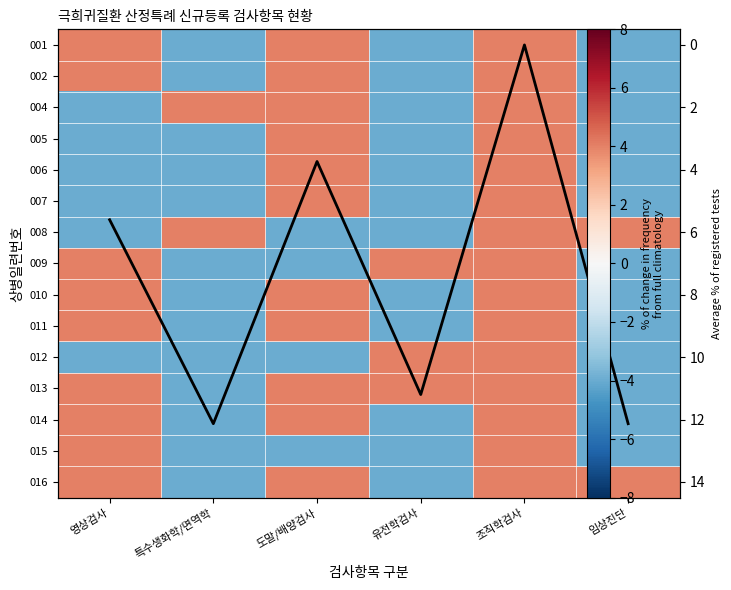

List the series in order of their peak value, highest first.

mean, 001, 002, 004, 005, 006, 007, 008, 009, 010, 011, 012, 013, 014, 015, 016